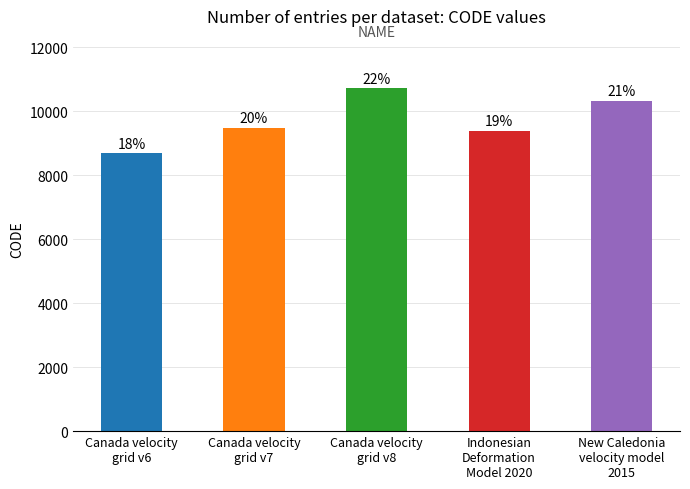

What position from the right is Canada velocity
grid v6?

5